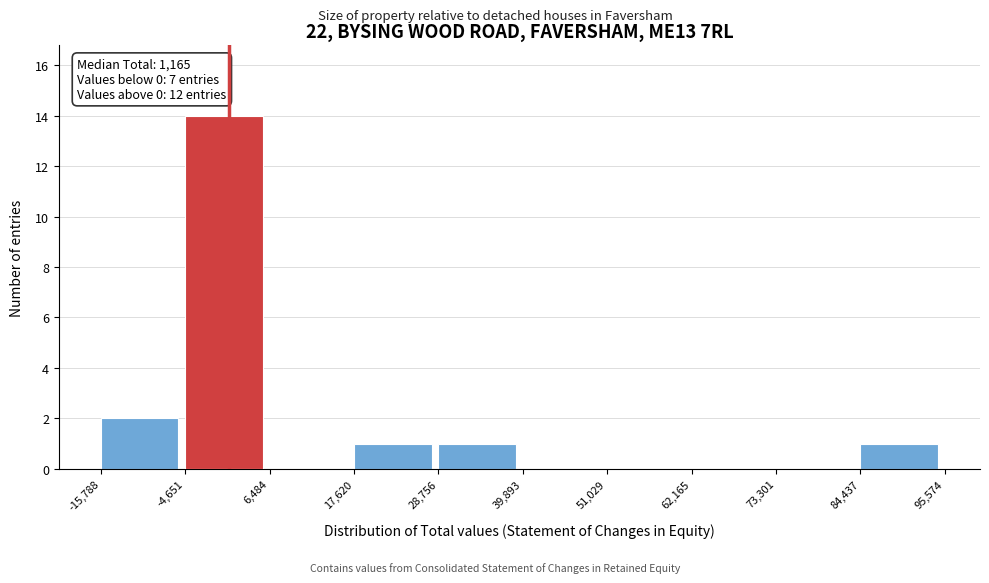

Over which range of the x-axis is the bar tallest?

-4,651 to 6,484